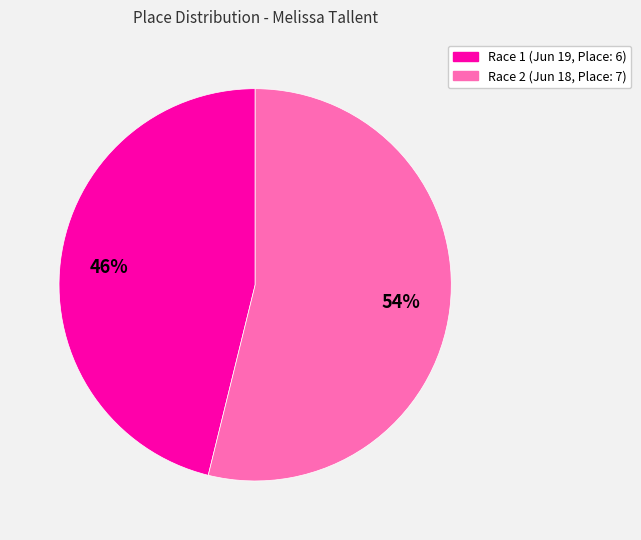

To the nearest percent, what is the average slice percentage?

50%